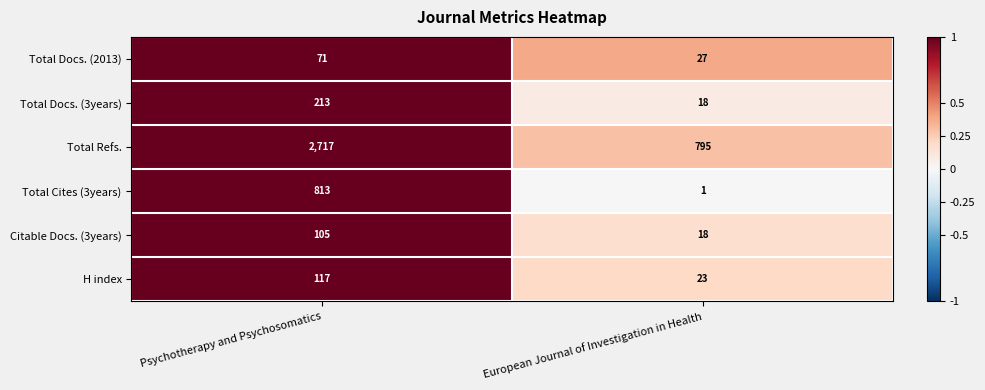

Which series changed the most between Psychotherapy and Psychosomatics and European Journal of Investigation in Health?

Total Refs.